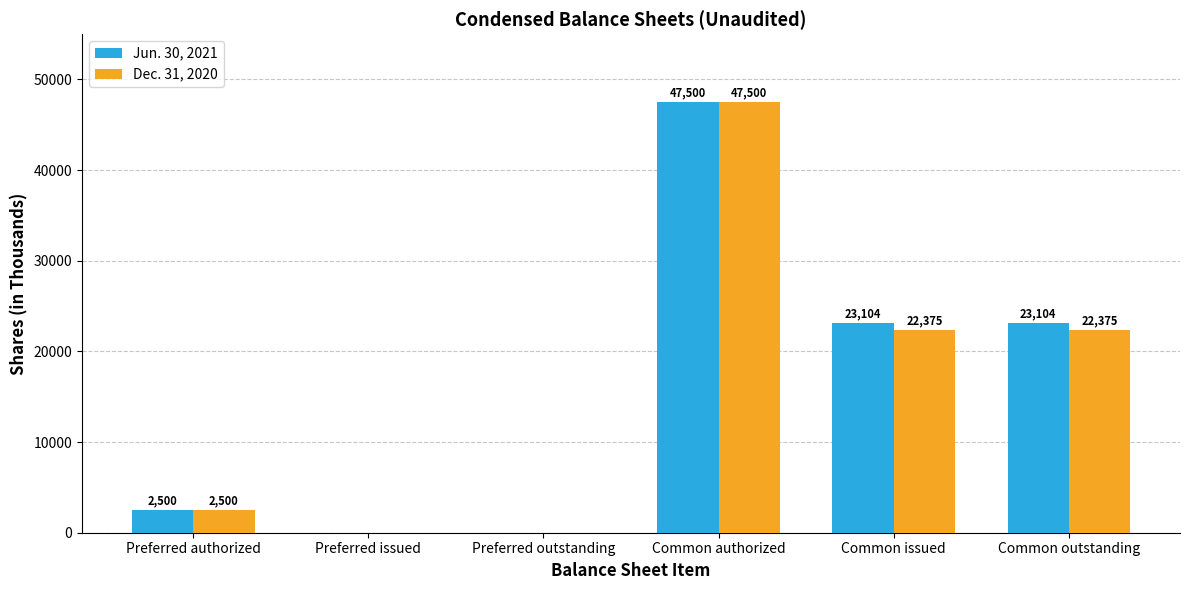

Reading left to right, what are all the values shown in this chart?

Jun. 30, 2021: Preferred authorized=2500	Preferred issued=0	Preferred outstanding=0	Common authorized=47500	Common issued=23104	Common outstanding=23104
Dec. 31, 2020: Preferred authorized=2500	Preferred issued=0	Preferred outstanding=0	Common authorized=47500	Common issued=22375	Common outstanding=22375